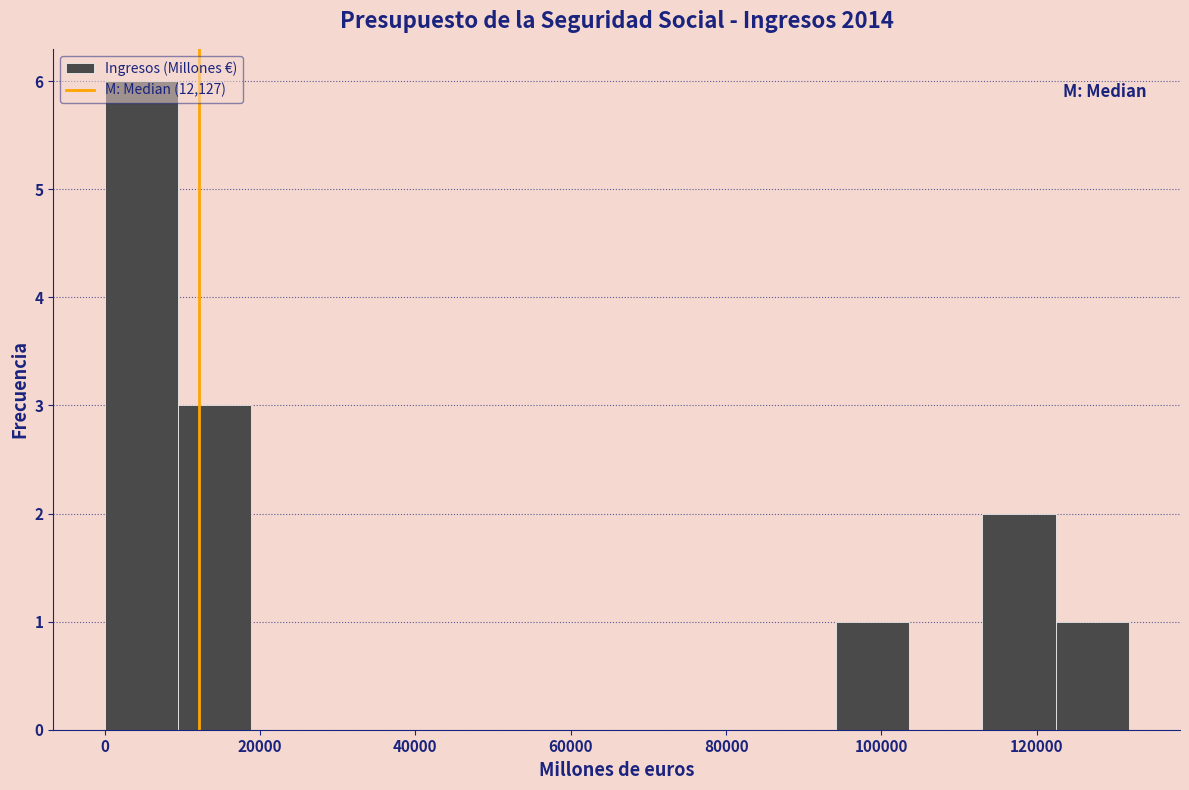

Reading left to right, list every bar in this chart as the range it spans on the x-axis followed by its height. Neither the bar edges nor the heights are printed on the chart, so give them approximately, as read against the axes.

0 to 10000: 6
10000 to 18000: 3
18000 to 28000: 0
28000 to 38000: 0
38000 to 48000: 0
48000 to 56000: 0
56000 to 66000: 0
66000 to 76000: 0
76000 to 84000: 0
84000 to 94000: 0
94000 to 104000: 1
104000 to 112000: 0
112000 to 122000: 2
122000 to 132000: 1